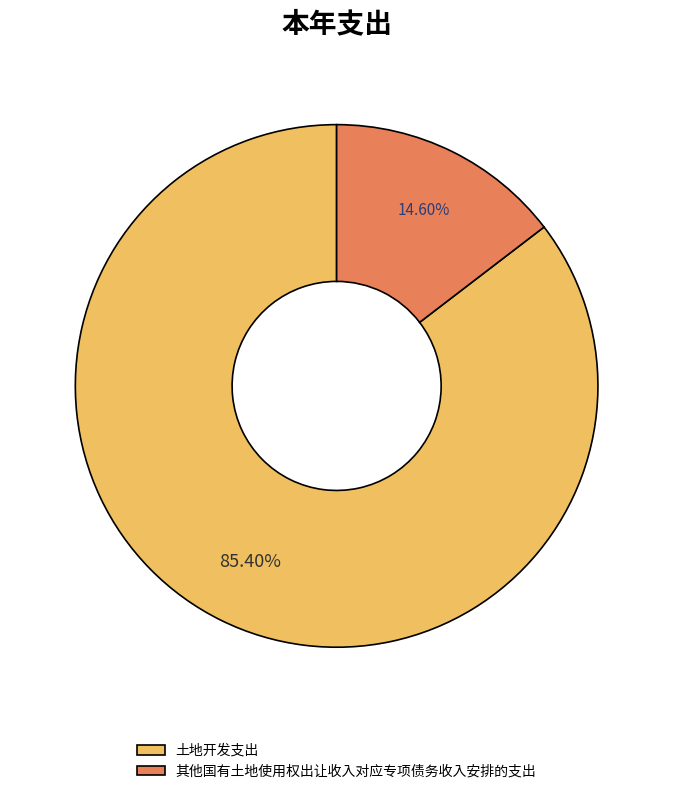

Between 其他国有土地使用权出让收入对应专项债务收入安排的支出 and 土地开发支出, which is larger?

土地开发支出